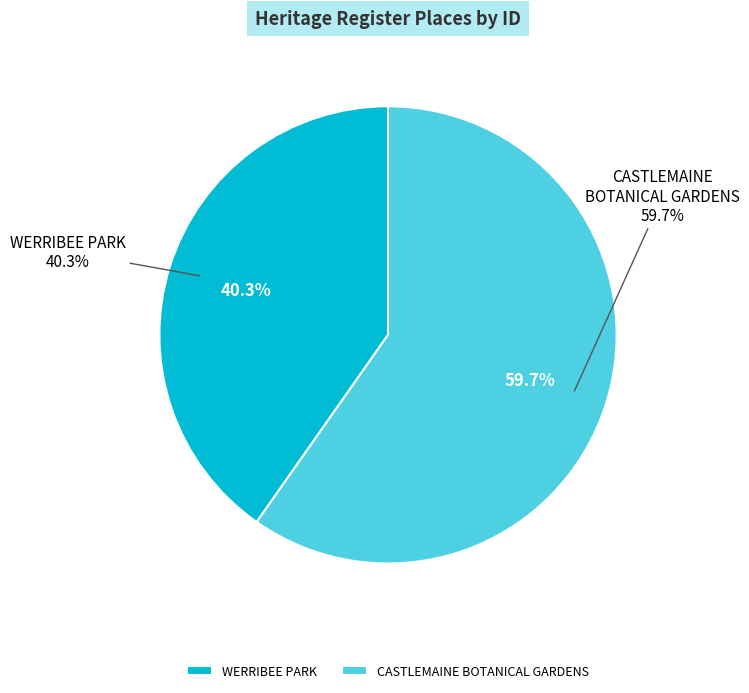

Between WERRIBEE PARK and CASTLEMAINE BOTANICAL GARDENS, which is larger?

CASTLEMAINE BOTANICAL GARDENS